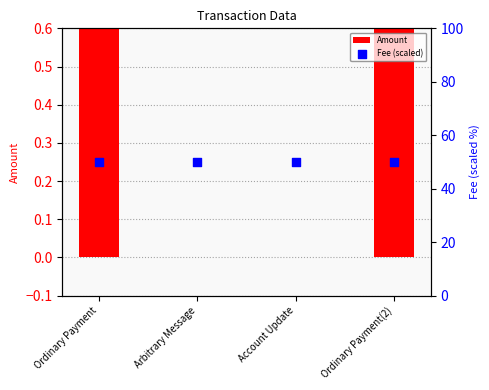

Which series contains the lowest Y value?

Amount